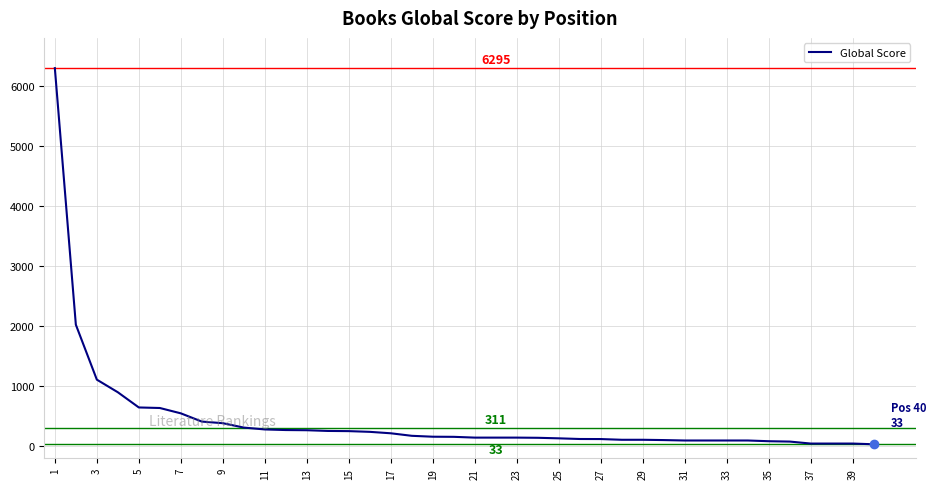

How many lines are shown in the chart?

1